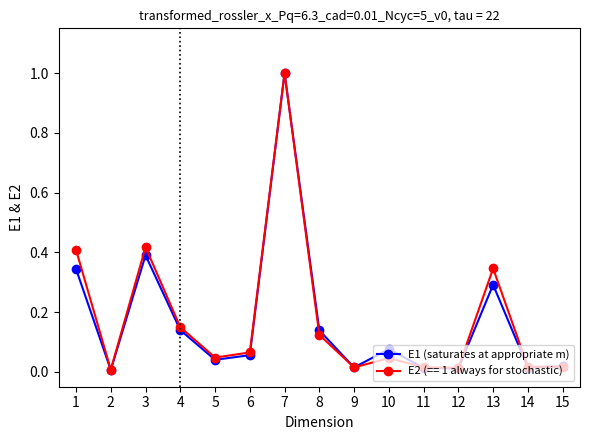

True or false: E2 (== 1 always for stochastic) has more than 0 points higher than both neighbors.

True